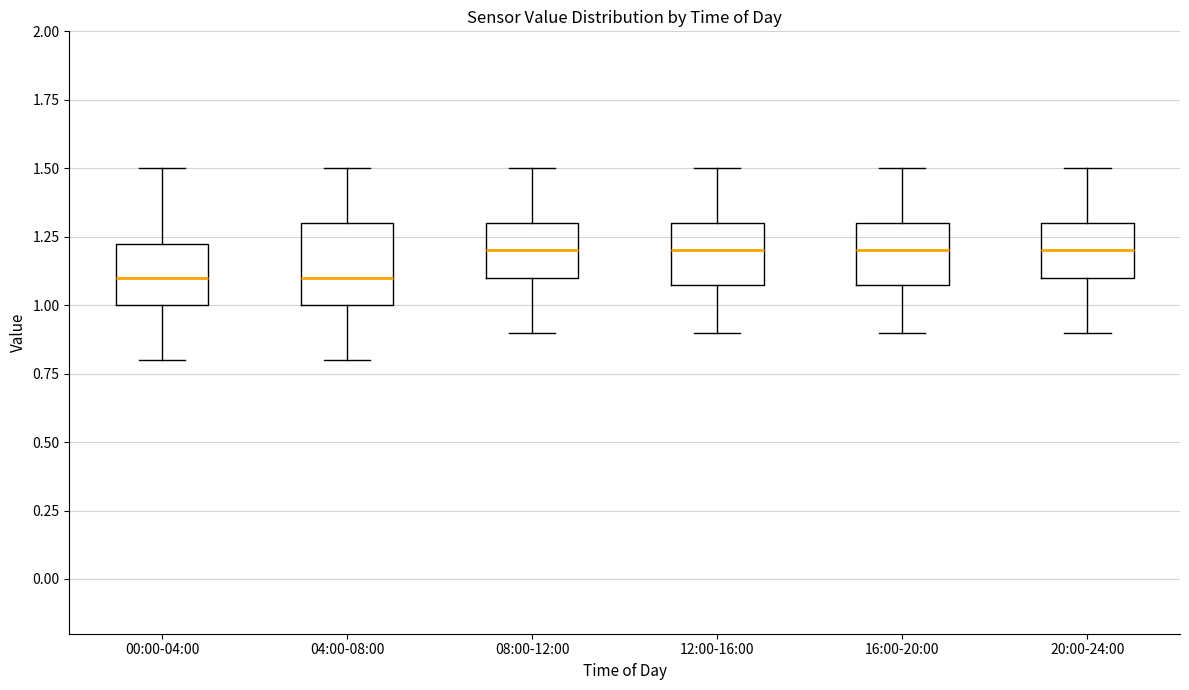

Reading left to right, read every box against the y-axis: the position of its median line, the range the box covers, and the ends of its whiskers. The values are not printed on the chart, so give them approximately, as read against the axis.

00:00-04:00: median 1.10, box 1.00 to 1.25, whiskers 0.80 to 1.50
04:00-08:00: median 1.10, box 1.00 to 1.30, whiskers 0.80 to 1.50
08:00-12:00: median 1.20, box 1.10 to 1.30, whiskers 0.90 to 1.50
12:00-16:00: median 1.20, box 1.10 to 1.30, whiskers 0.90 to 1.50
16:00-20:00: median 1.20, box 1.10 to 1.30, whiskers 0.90 to 1.50
20:00-24:00: median 1.20, box 1.10 to 1.30, whiskers 0.90 to 1.50